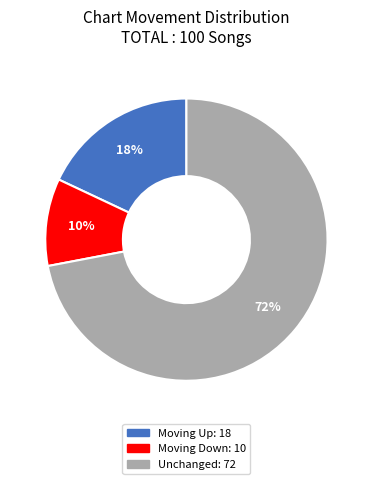

To the nearest percent, what is the difference between the largest and smallest slice percentages?

62%